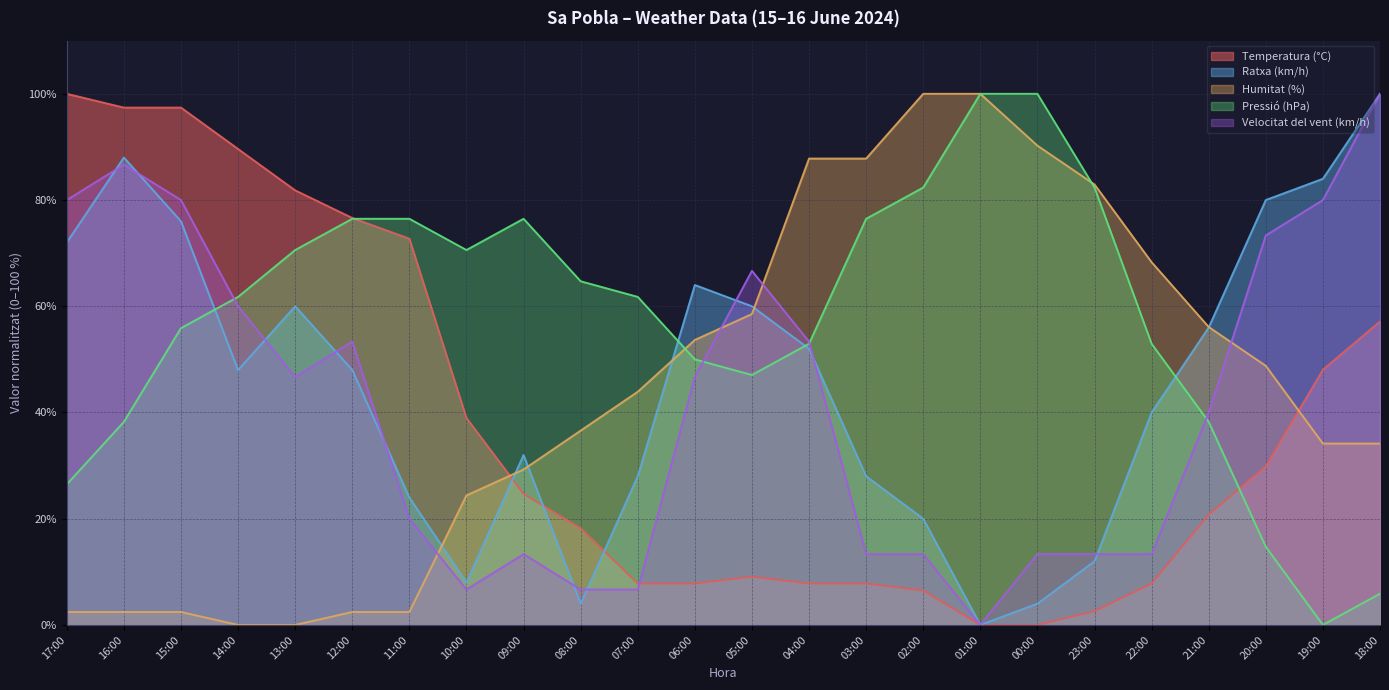

Which category has the lowest value in the Velocitat del vent (km/h) series?

01:00